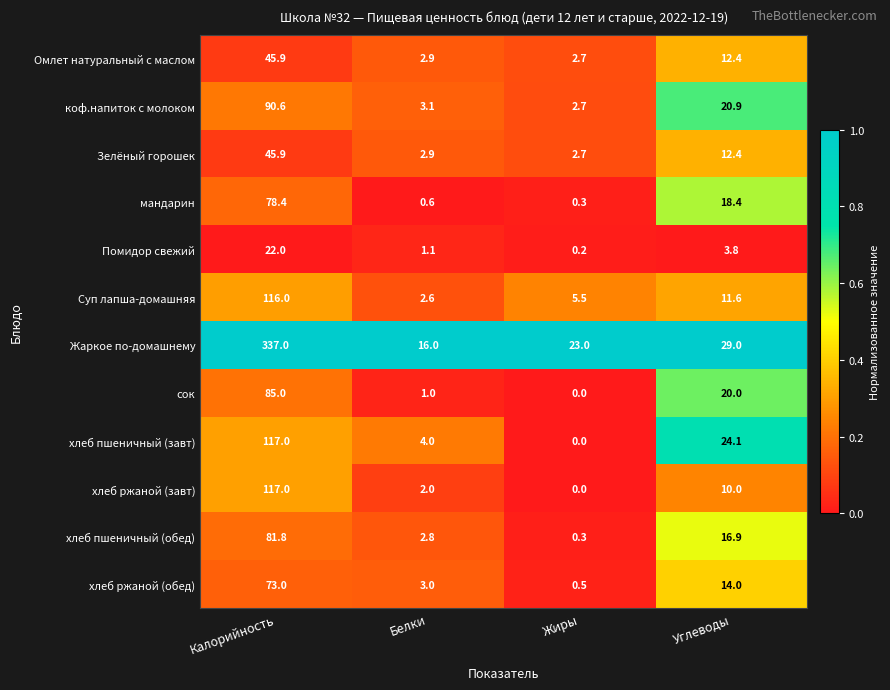

The value of коф.напиток с молоком at Калорийность is 162.0. True or false?

False